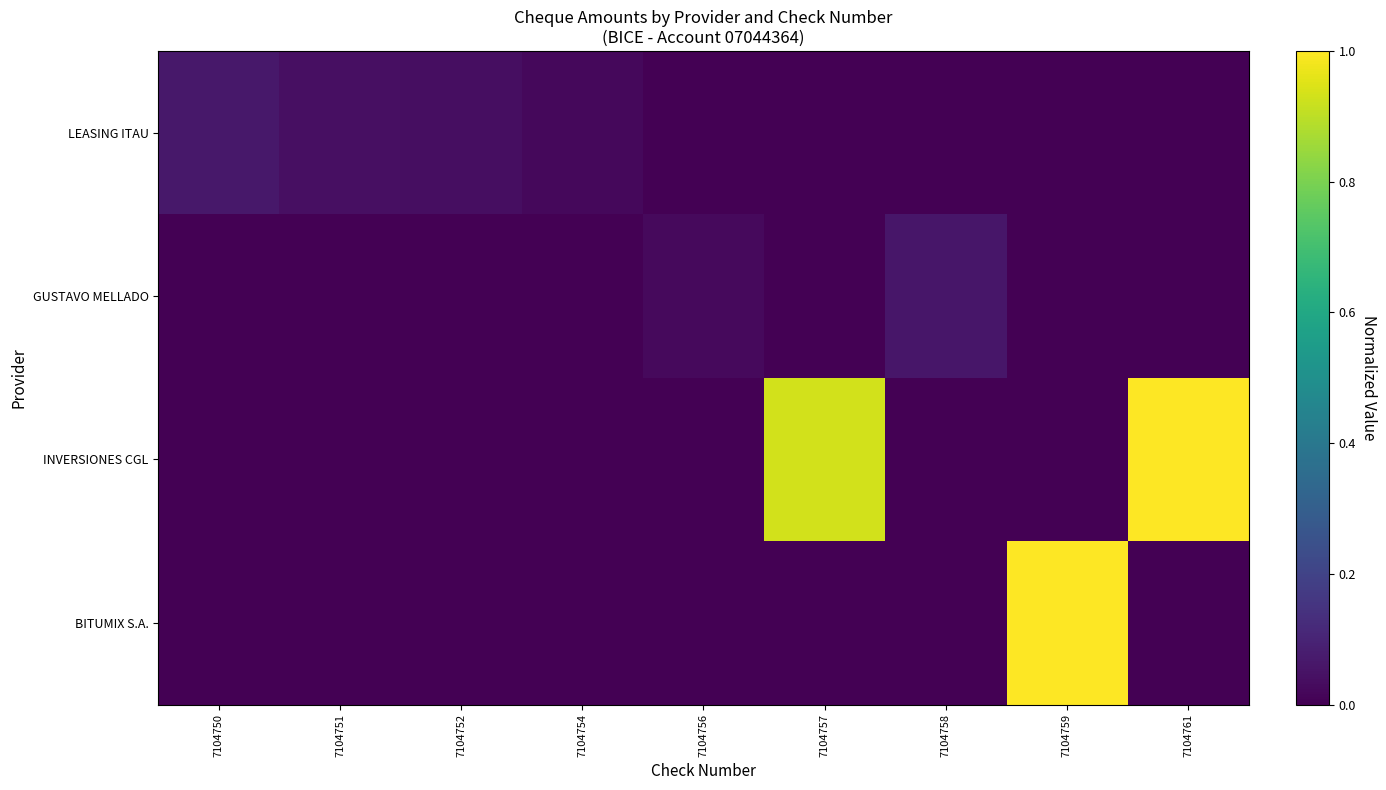

How many series are shown in this chart?

4